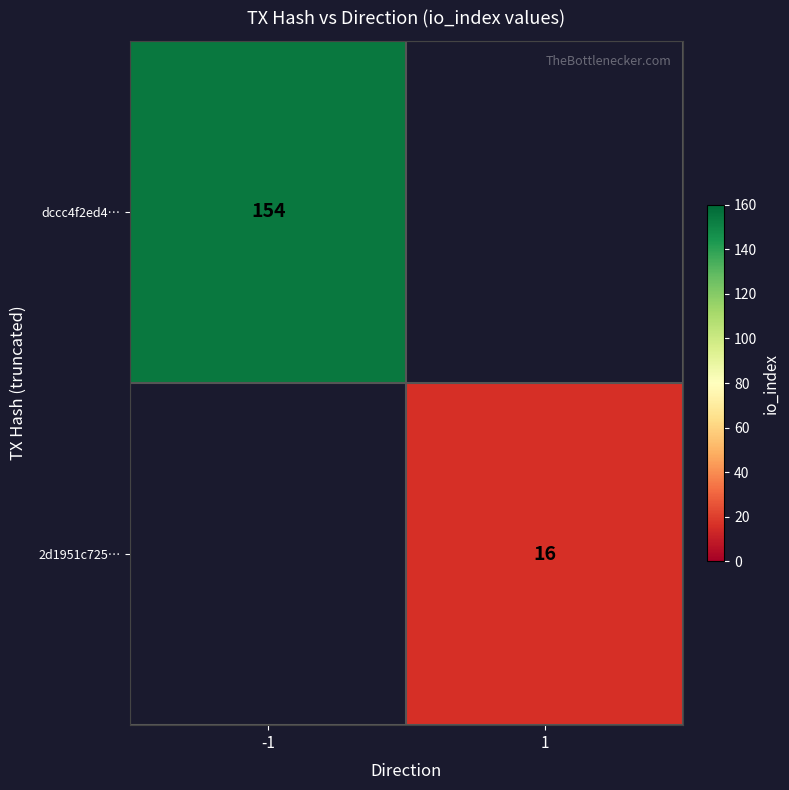

Which label corresponds to the largest value in the chart?

-1